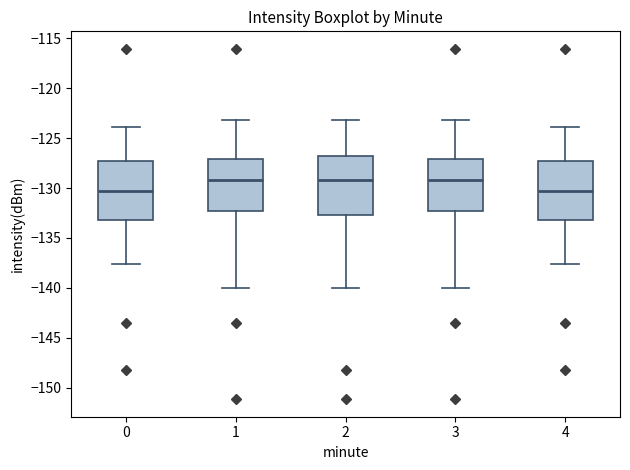

Where is the lower edge of the box at x = 0 on the y-axis? The values are not printed on the chart, so give them approximately, as read against the axis.

-133.0